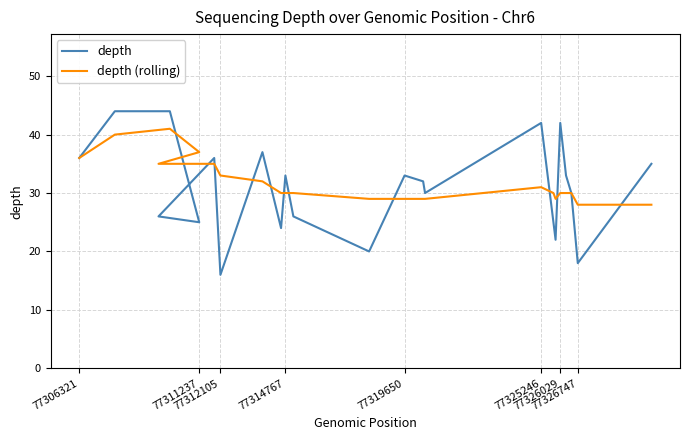

What is the maximum value for depth (rolling)?

41